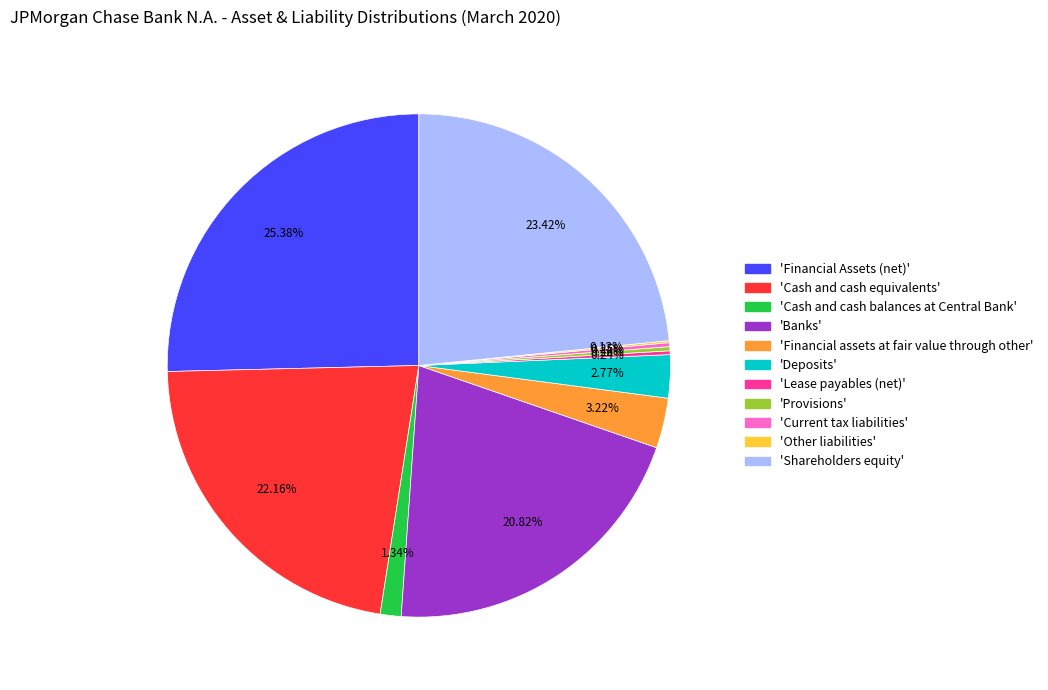

To the nearest percent, what is the average slice percentage?

9%